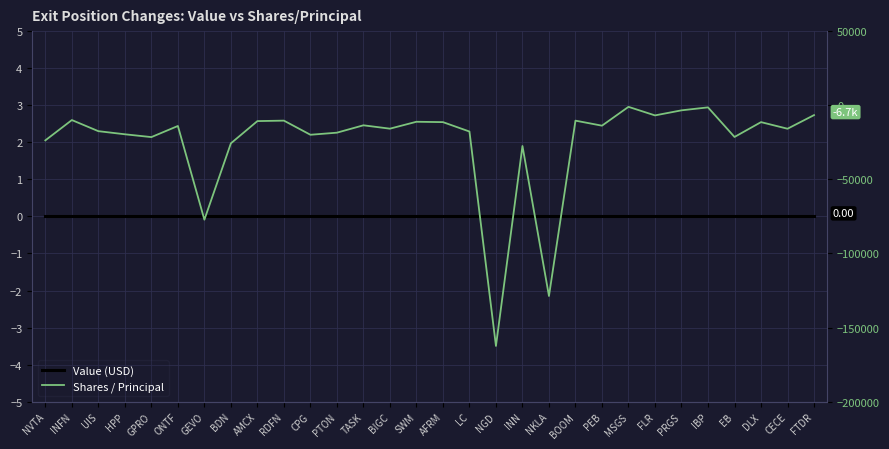

Reading left to right, what are all the values shown in this chart?

Value (USD): 0	0	0	0	0	0	0	0	0	0	0	0	0	0	0	0	0	0	0	0	0	0	0	0	0	0	0	0	0	0
Shares / Principal: -23700	-10000	-17500	-19600	-21500	-14000	-77200	-25700	-10700	-10391	-19921	-18519	-13543	-15814	-11158	-11400	-17735	-162399	-27500	-128700	-10400	-13791	-1089	-6863	-3443	-1445	-21408	-11400	-15854	-6663